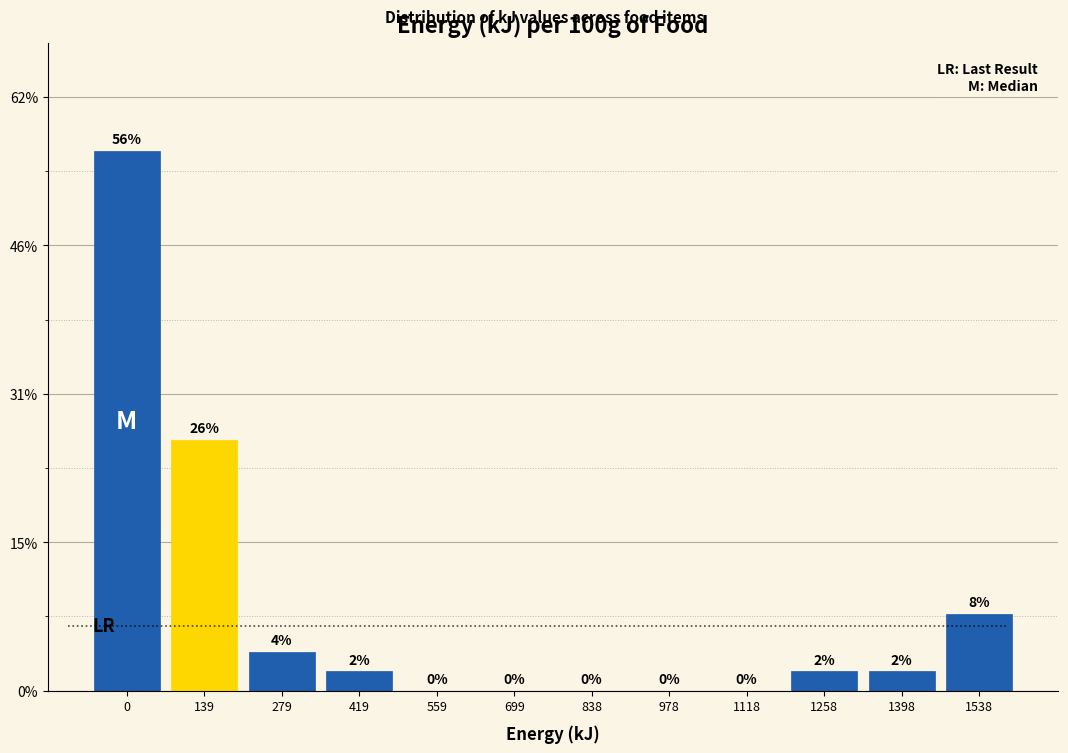

Reading left to right, transcribe all the data shown in this chart.

0=56.0	139=26.0	279=4.0	419=2.0	559=0.0	699=0.0	838=0.0	978=0.0	1118=0.0	1258=2.0	1398=2.0	1538=8.0